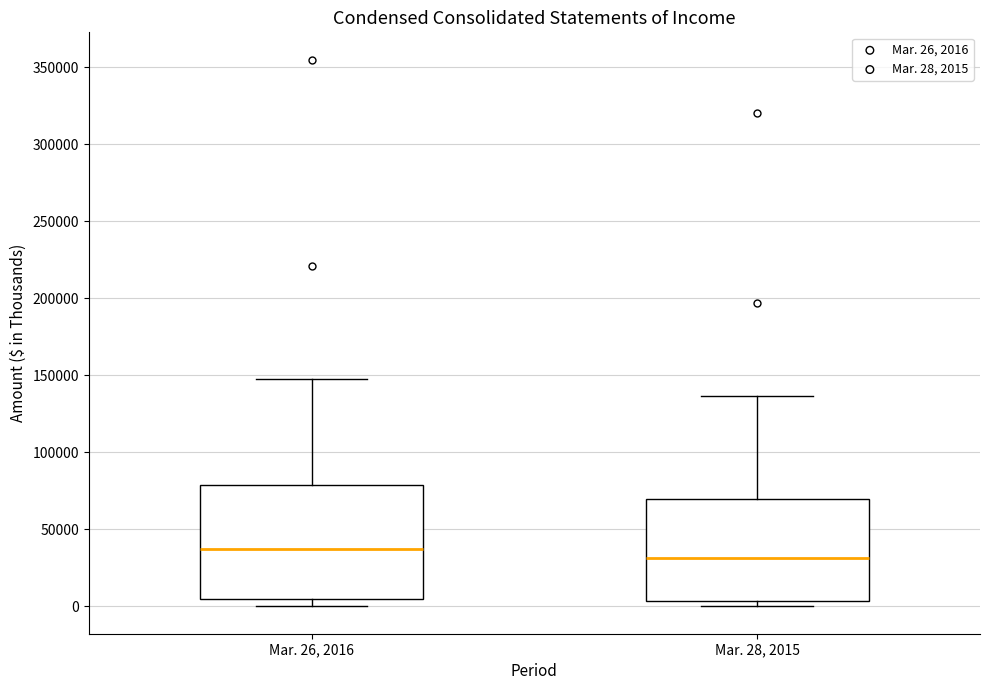

Which box's median line is the lowest?

Mar. 28, 2015